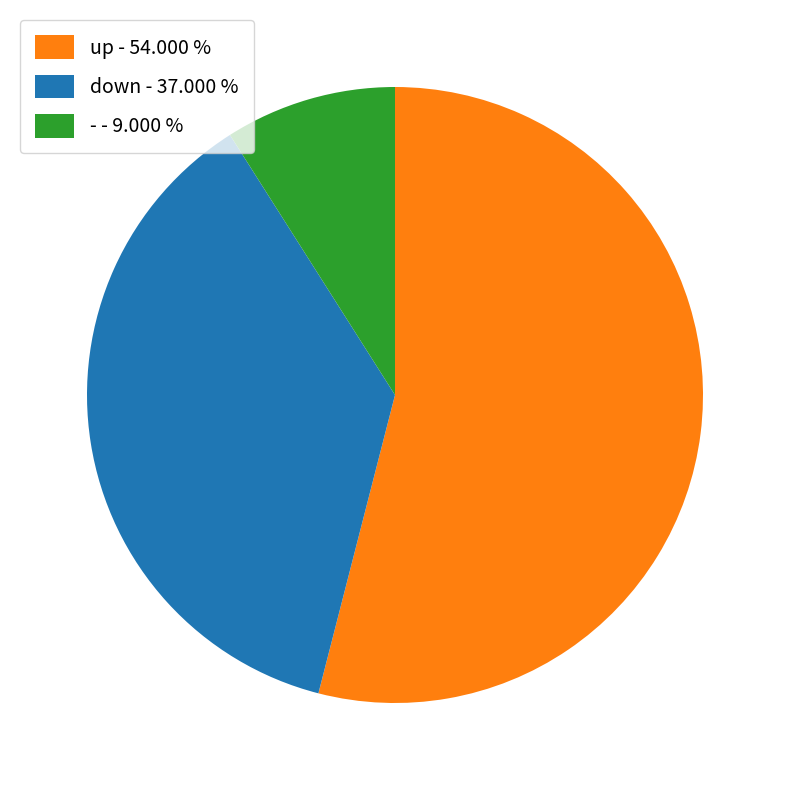

Which slice is the largest?

up